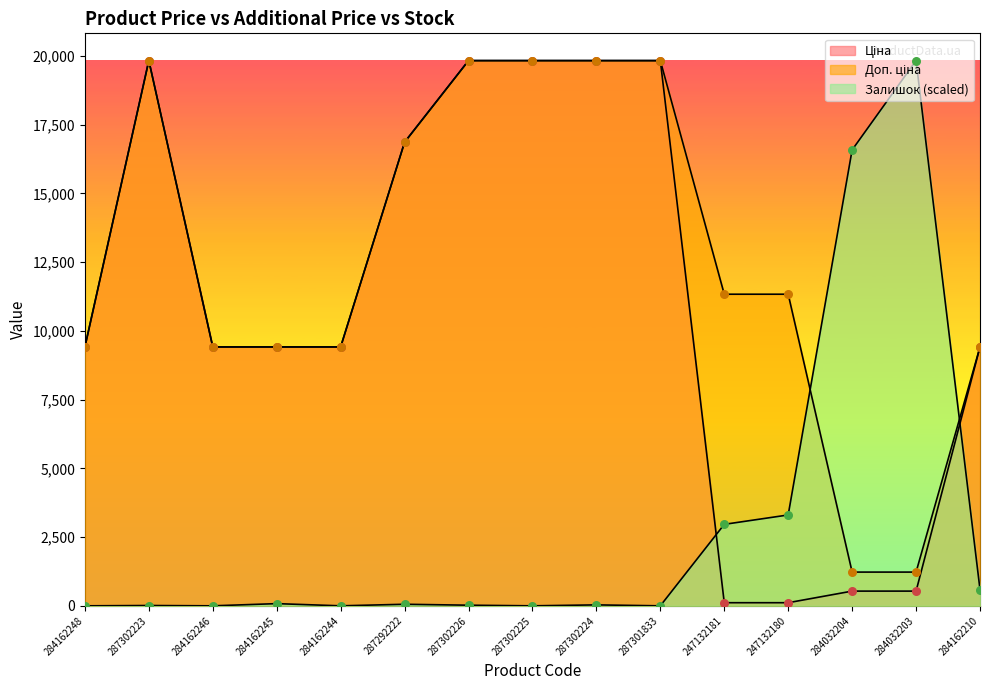

At which category is the sum across all series the highest?

287302224